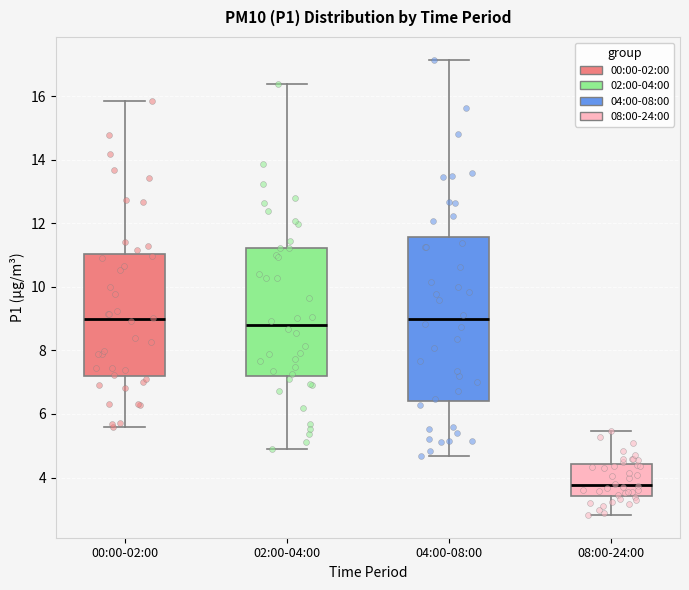

Reading left to right, transcribe this box plot: for each box, give where its median line is, the range the box spans, and where its two whiskers end, as read against the y-axis. The values are not printed on the chart, so give them approximately, as read against the axis.

00:00-02:00: median 9.0, box 7.2 to 11.0, whiskers 5.6 to 15.8
02:00-04:00: median 8.8, box 7.2 to 11.2, whiskers 5.0 to 16.4
04:00-08:00: median 9.0, box 6.4 to 11.6, whiskers 4.6 to 17.2
08:00-24:00: median 3.8, box 3.4 to 4.4, whiskers 2.8 to 5.4